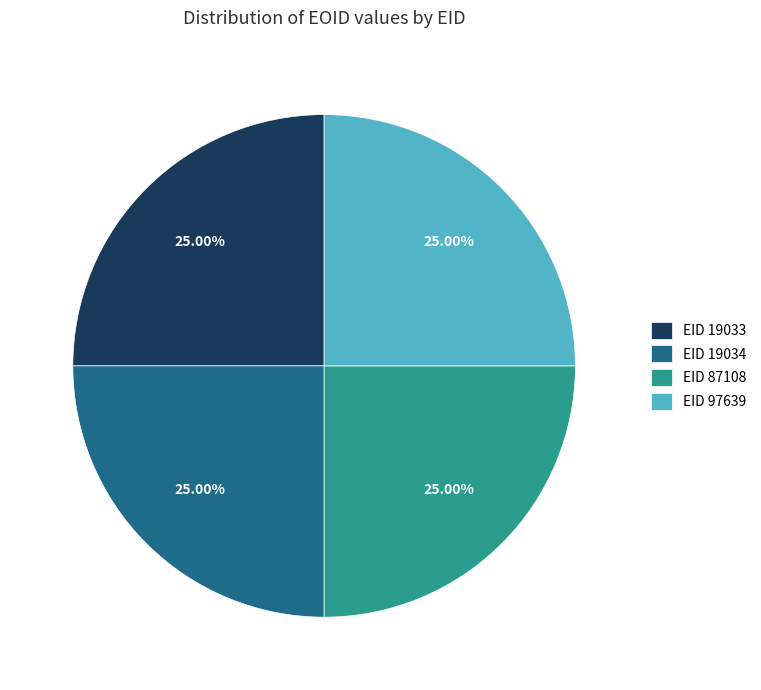

Is EID 19034 the majority of the pie?

No